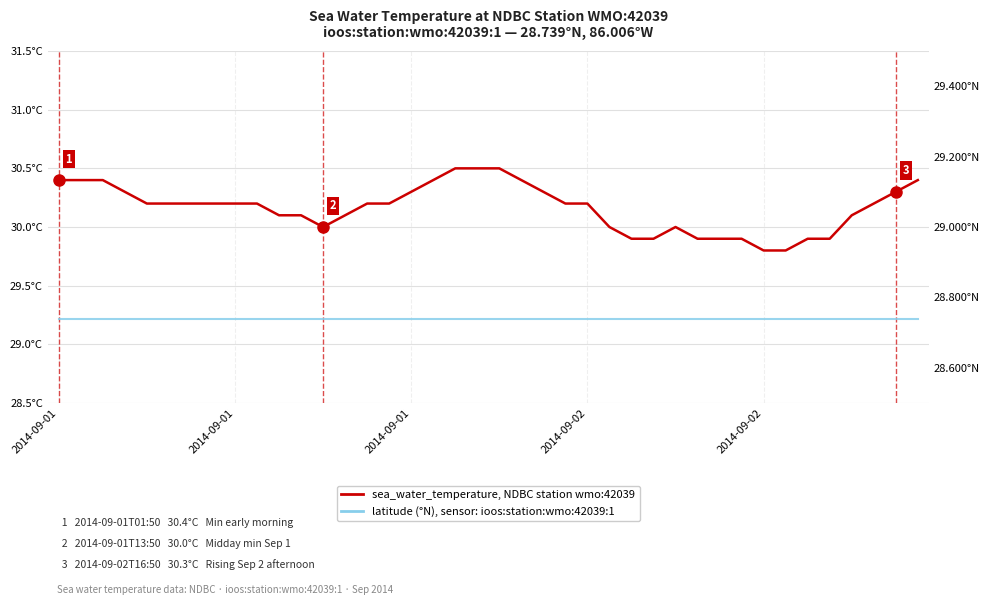

What are all the series names shown in the legend?

sea_water_temperature (°C), latitude (°N)